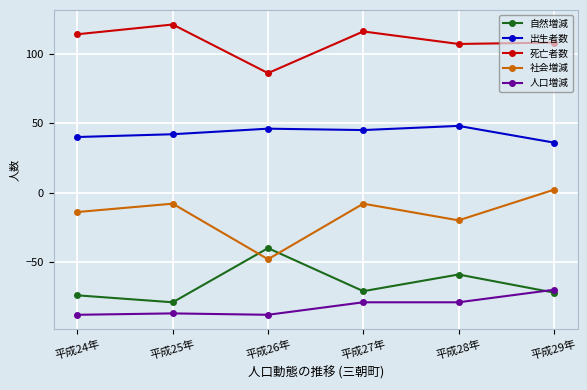

Reading right to left, transcribe all the data shown in this chart.

自然増減: 平成29年=-72	平成28年=-59	平成27年=-71	平成26年=-40	平成25年=-79	平成24年=-74
出生者数: 平成29年=36	平成28年=48	平成27年=45	平成26年=46	平成25年=42	平成24年=40
死亡者数: 平成29年=108	平成28年=107	平成27年=116	平成26年=86	平成25年=121	平成24年=114
社会増減: 平成29年=2	平成28年=-20	平成27年=-8	平成26年=-48	平成25年=-8	平成24年=-14
人口増減: 平成29年=-70	平成28年=-79	平成27年=-79	平成26年=-88	平成25年=-87	平成24年=-88